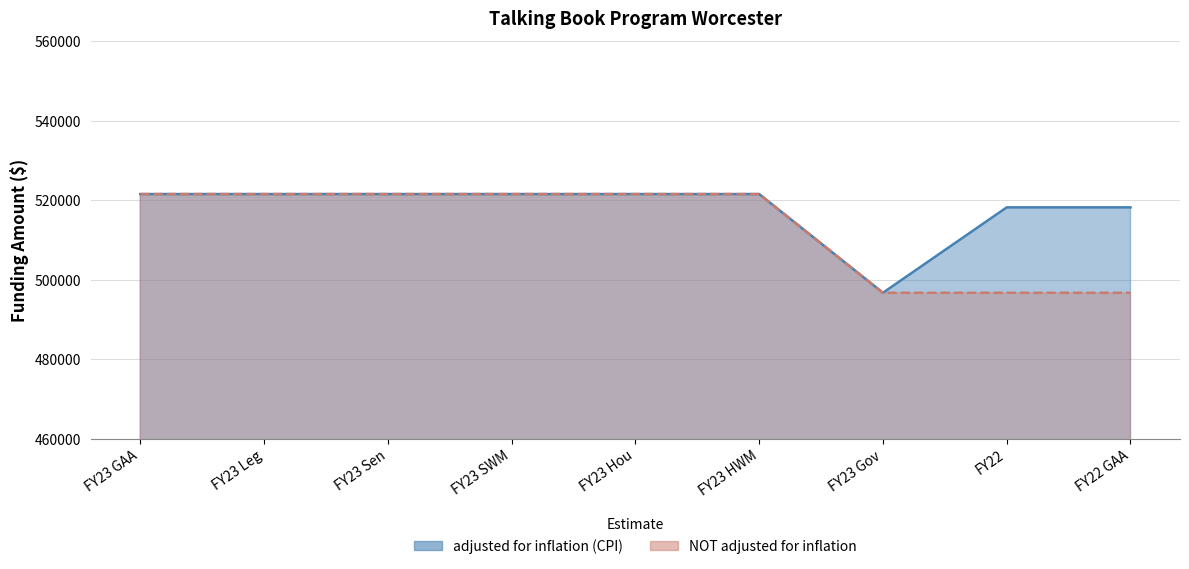

What is the sum of the NOT adjusted for inflation values at FY23 Gov and FY23 GAA?

1018301